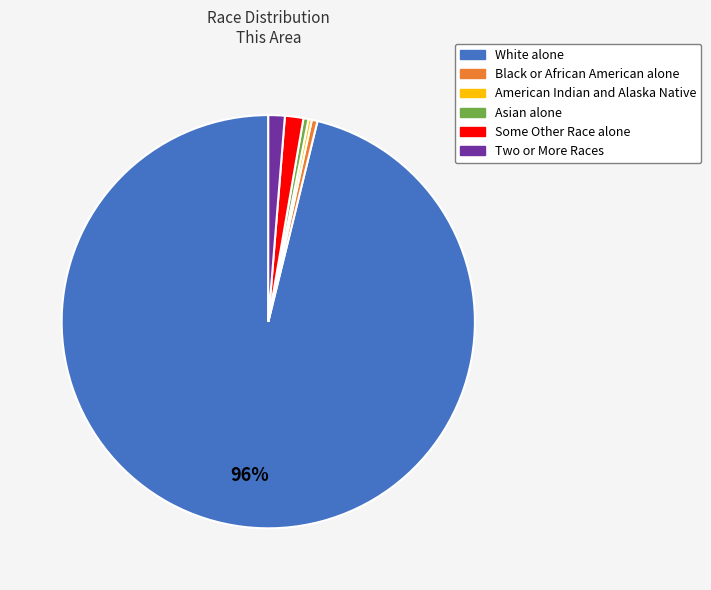

Is it true that Some Other Race alone is 10% of the pie?

False